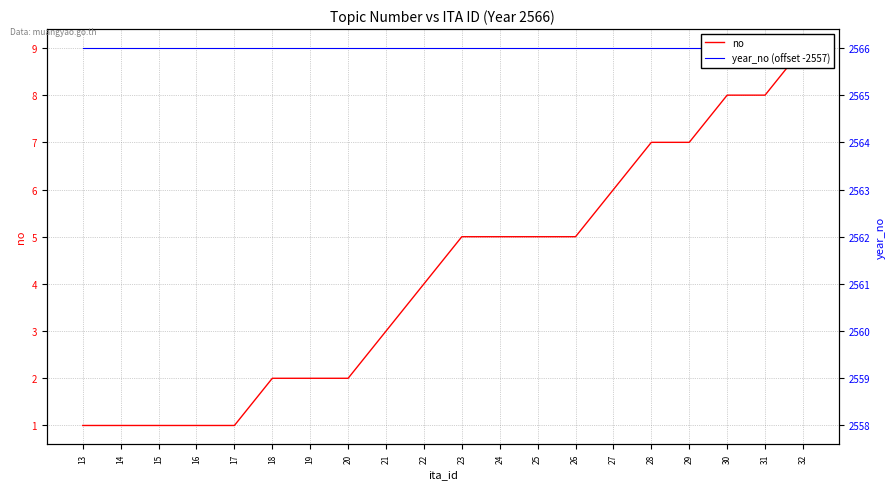

At which label is no closest to 5?

23